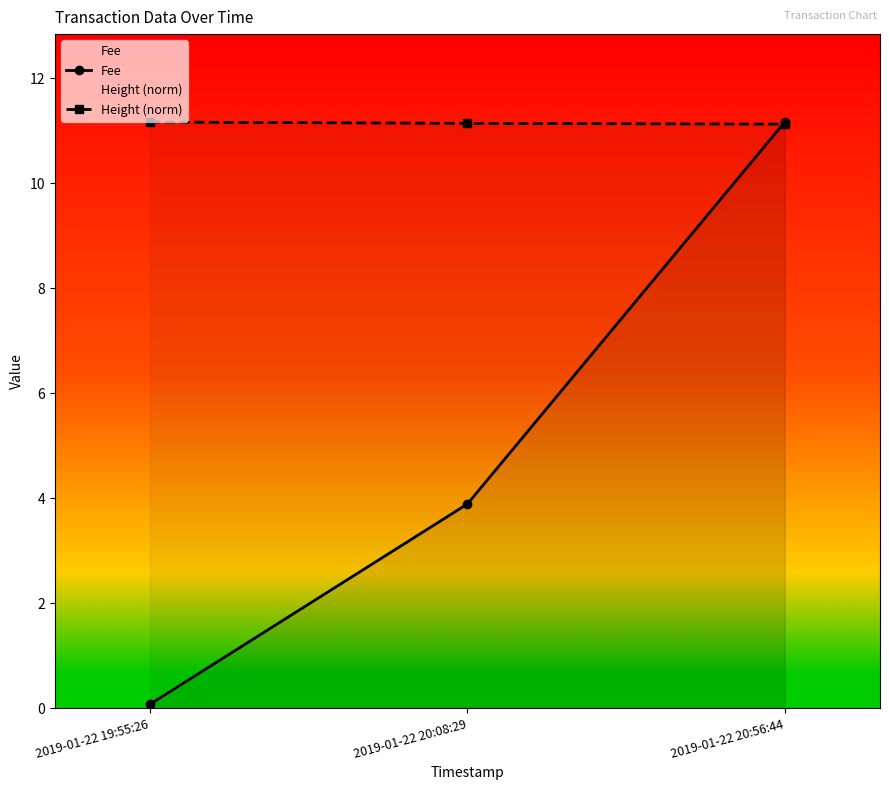

At how many categories does at least one series exceed 3?

3